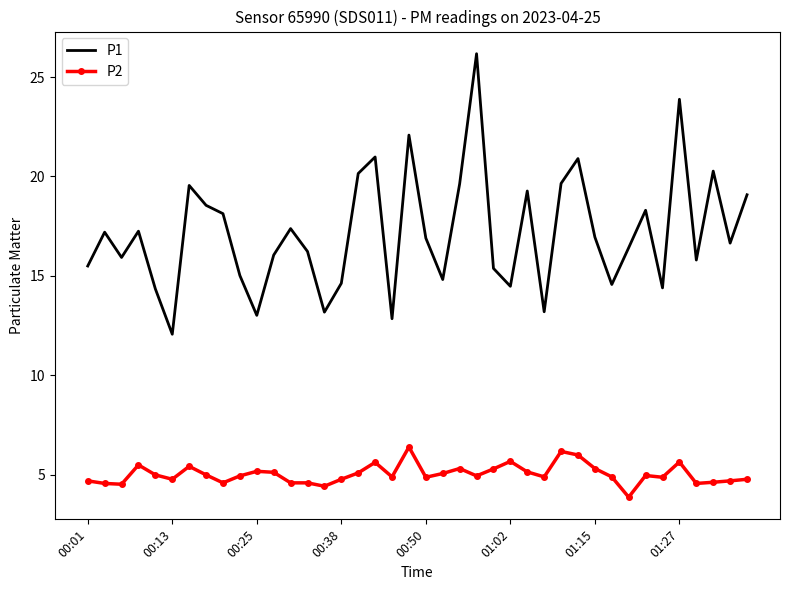

Which series has the largest total across all categories?

P1